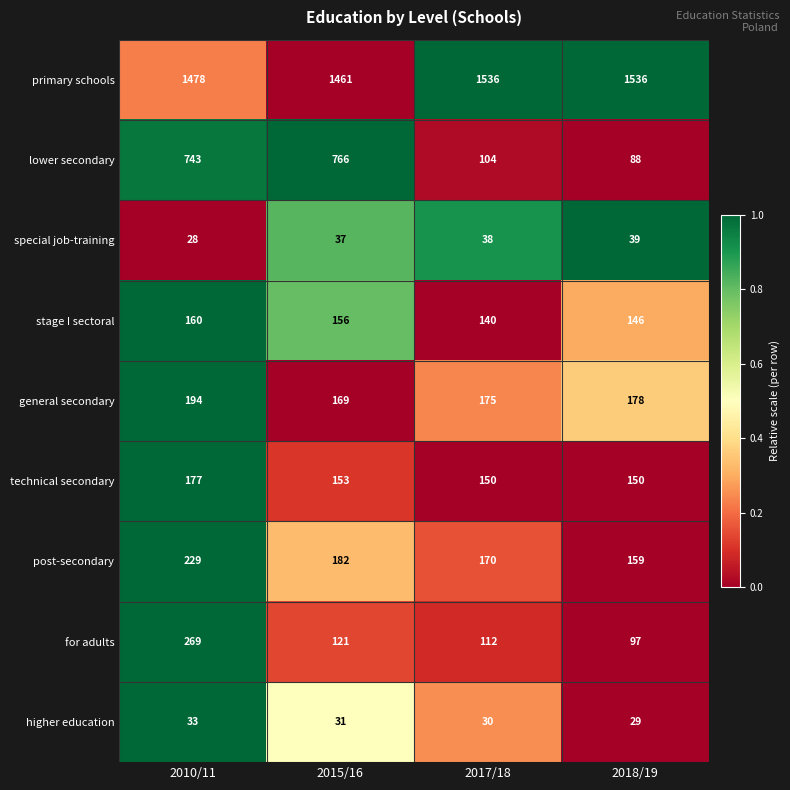

What is the sum of the technical secondary values at 2015/16 and 2018/19?

303